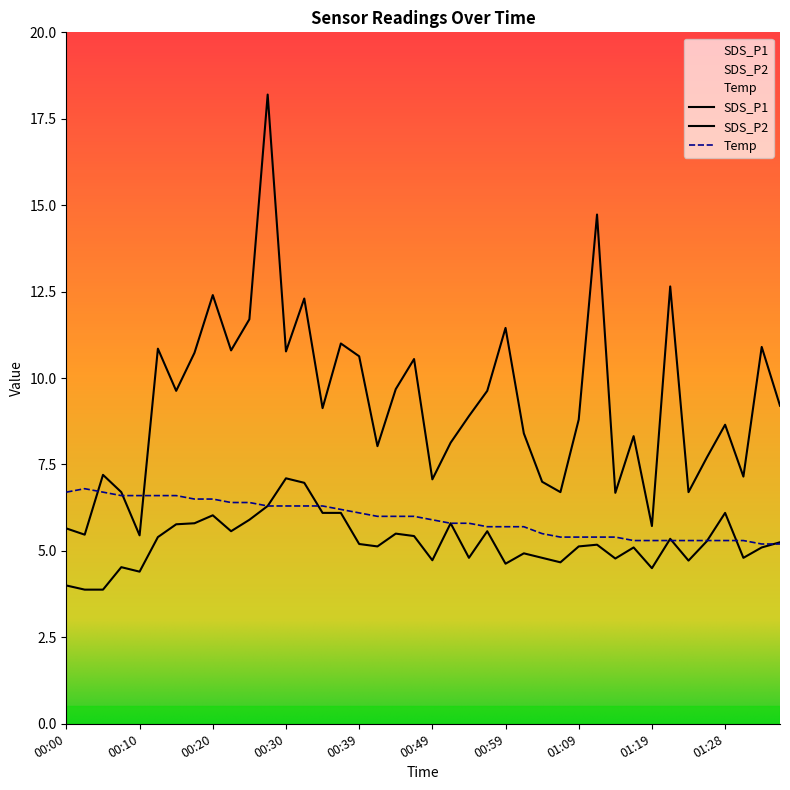

At how many categories does at least one series exceed 4?

40